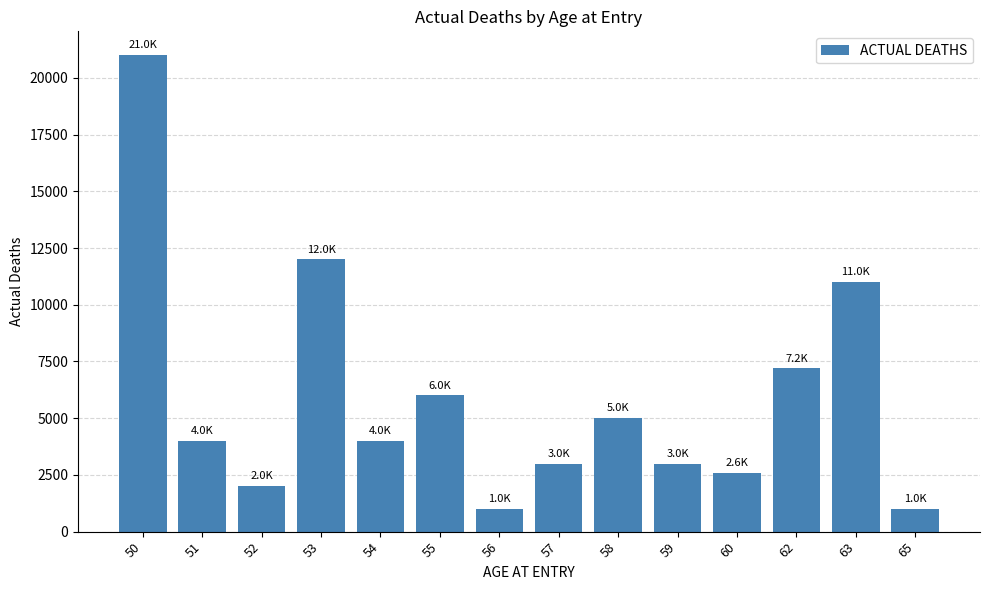

Does the chart contain stacked bars?

No